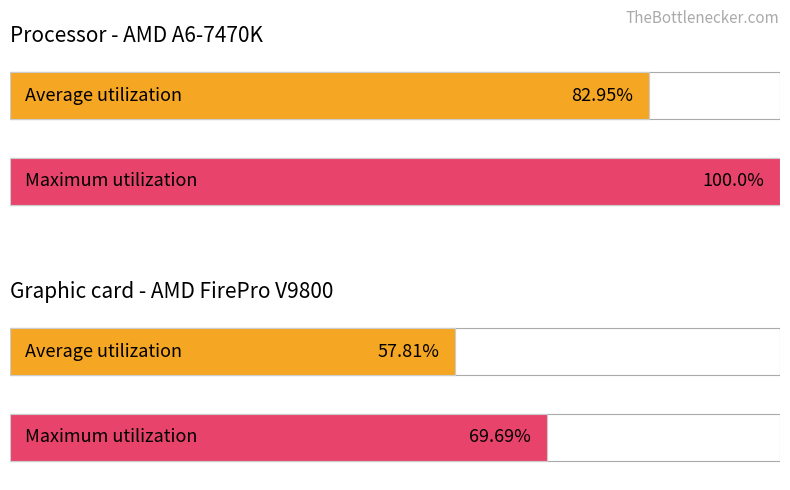

Which series has the largest total across all categories?

Maximum utilization